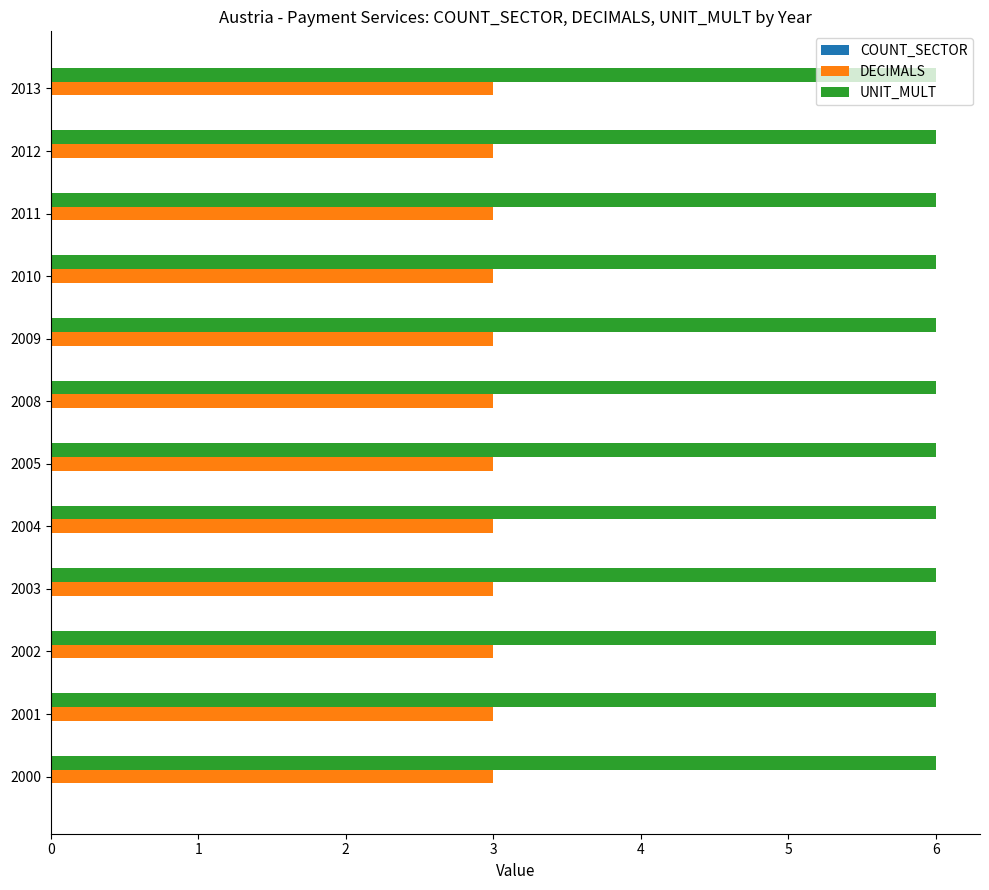

Is it true that UNIT_MULT equals 9 at 2002?

False